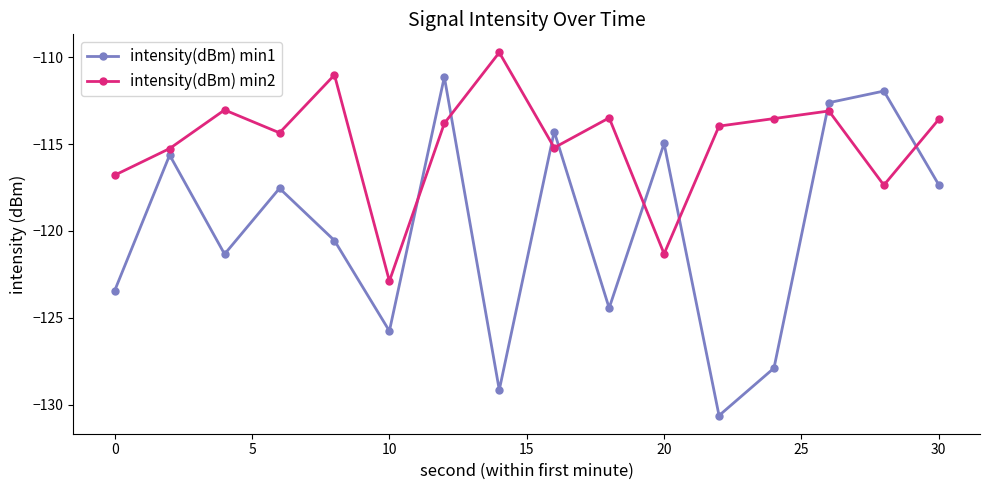

Which series has the largest total across all categories?

intensity(dBm) min2